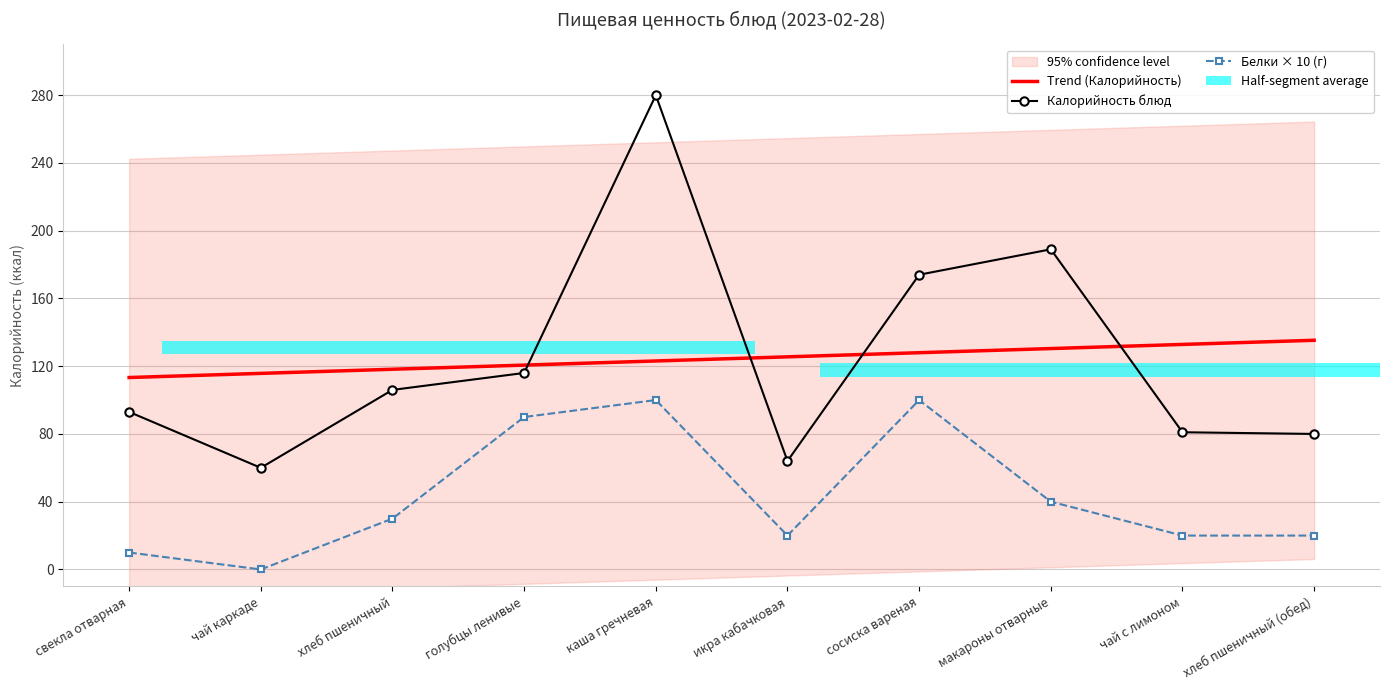

Which series changed the most between каша гречневая and макароны отварные?

Калорийность блюд